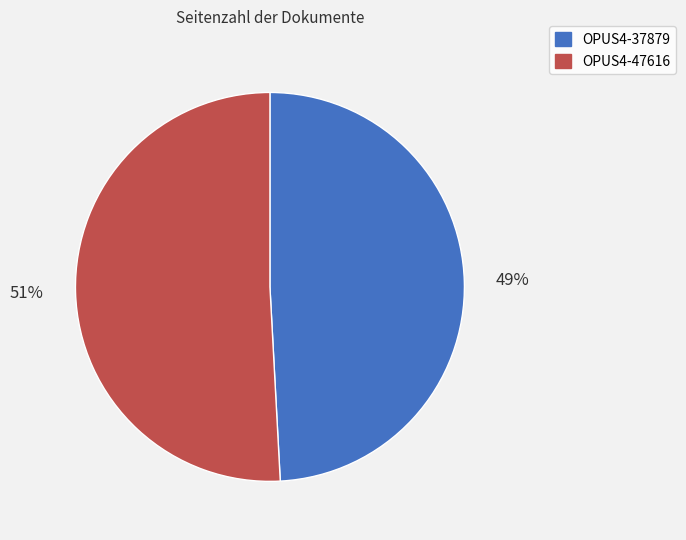

What is the largest slice in the pie chart?

OPUS4-47616